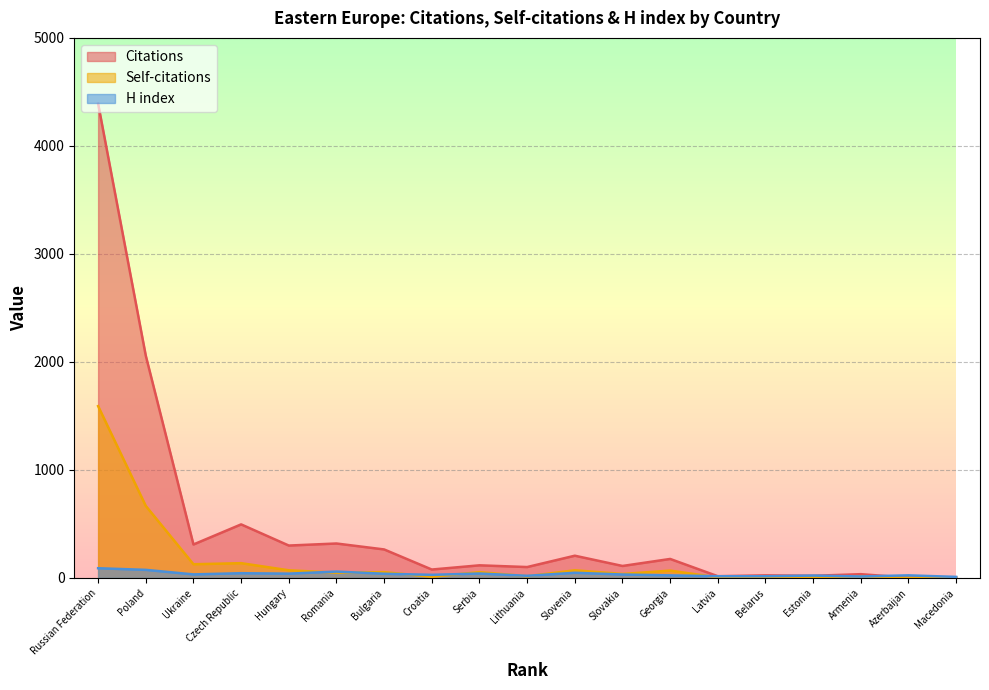

At which label is Citations closest to 2196?

Poland